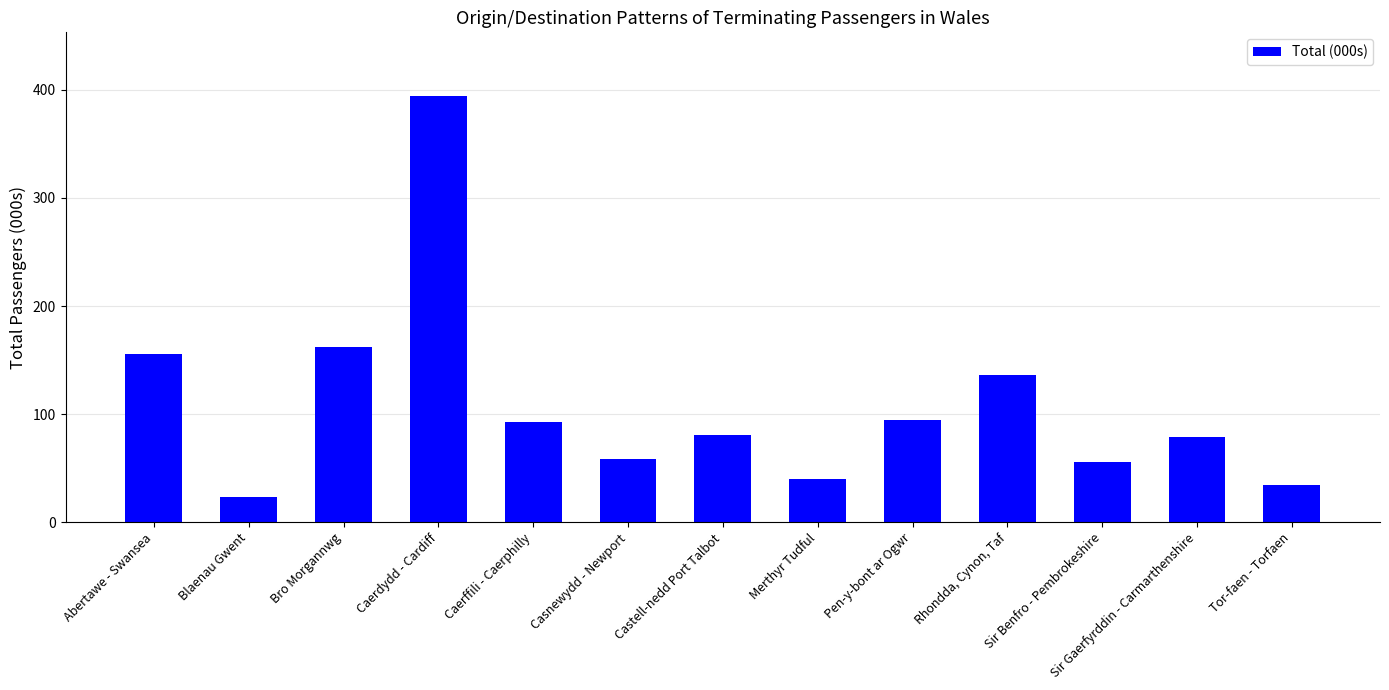

What is the change in value from Pen-y-bont ar Ogwr to Rhondda, Cynon, Taf?

+41.4